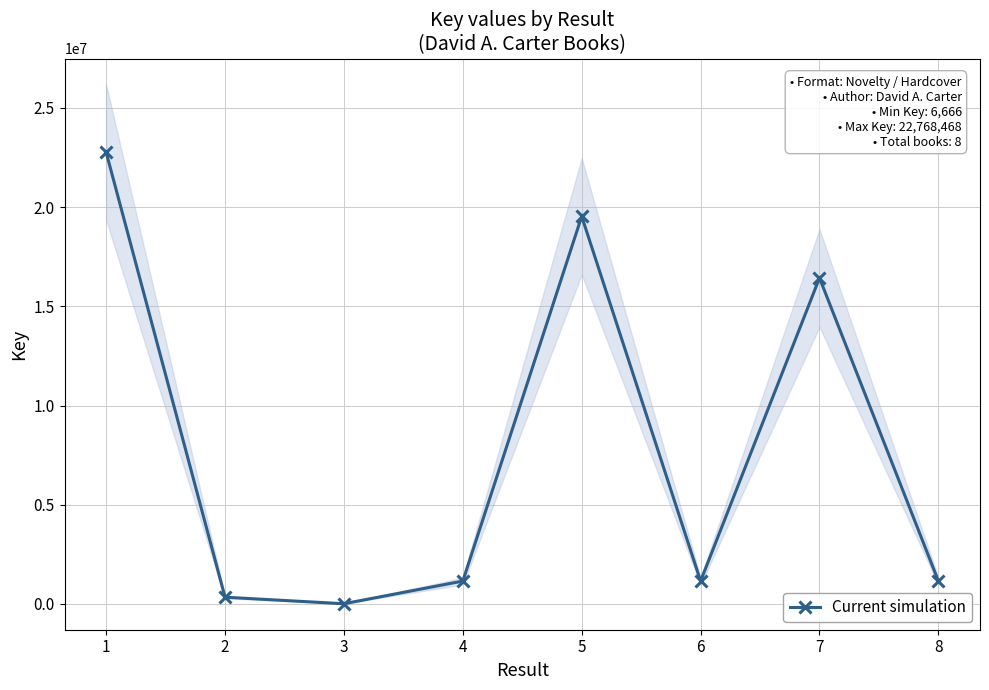

How many lines are shown in the chart?

1